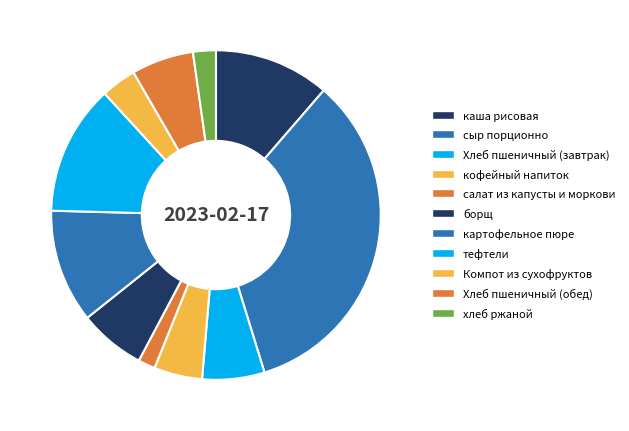

To the nearest percent, what is the difference between the Компот из сухофруктов and Хлеб пшеничный (обед) slice percentages?

3%